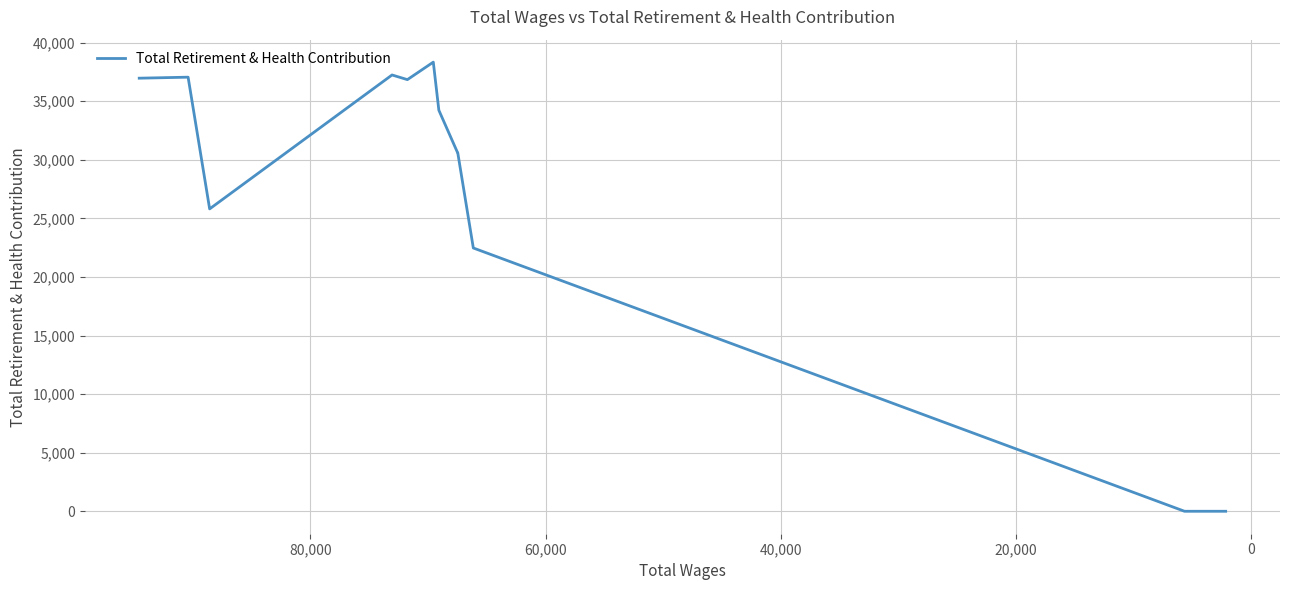

How many interior local valleys (lower than both neighbors) does the data have?

2